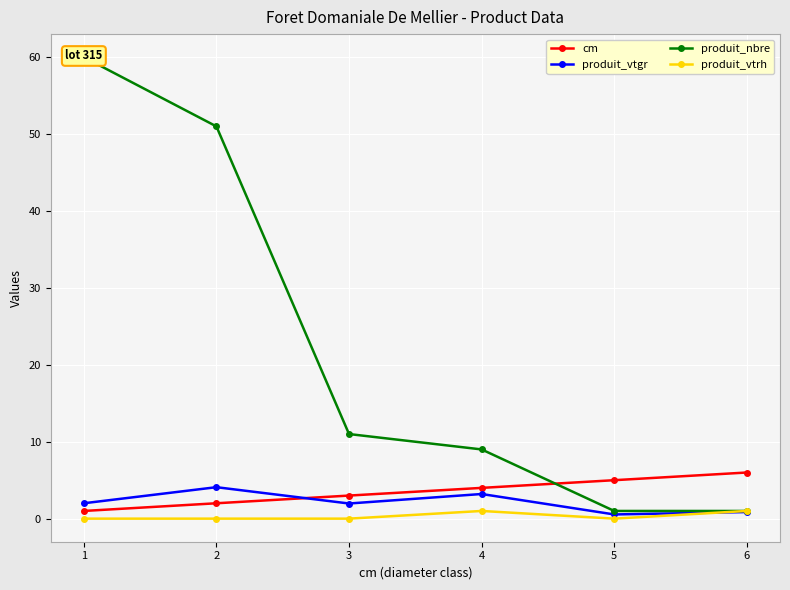

What is the sum of all produit_nbre values?

133.0